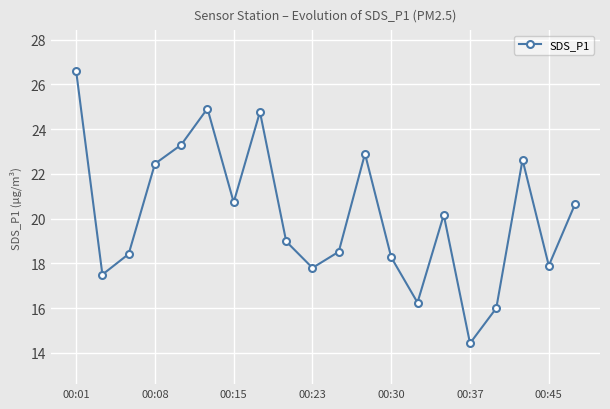

What is the value of the 16th point from the left?

14.4